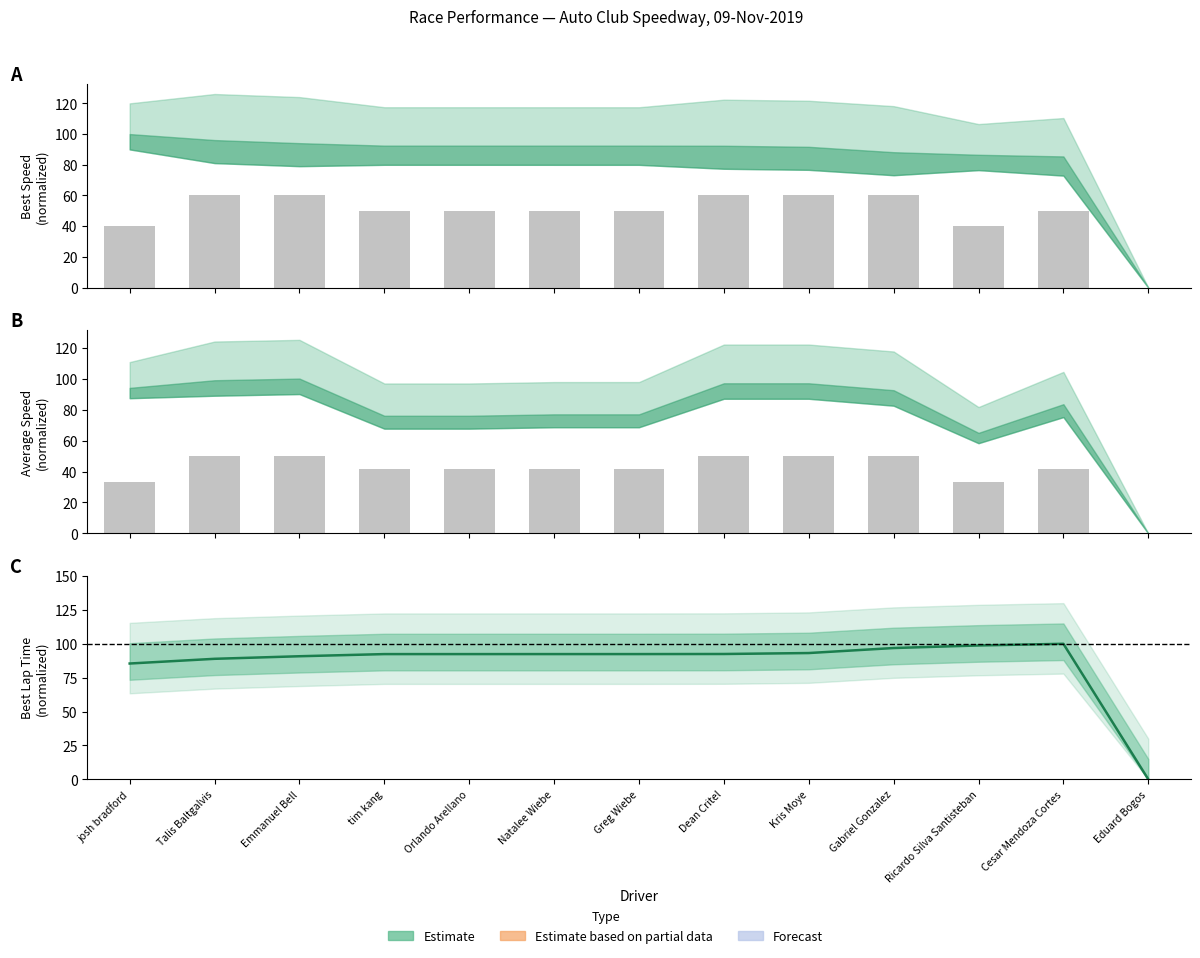

Reading right to left, list all the values displayed in this chart.

Total Laps: Eduard Bogos=0.0	Cesar Mendoza Cortes=50.0	Ricardo Silva Santisteban=40.0	Gabriel Gonzalez=60.0	Kris Moye=60.0	Dean Critel=60.0	Greg Wiebe=50.0	Natalee Wiebe=50.0	Orlando Arellano=50.0	tim kang=50.0	Emmanuel Bell=60.0	Talis Baltgalvis=60.0	josh bradford=40.0
Total Distance: Eduard Bogos=0.0	Cesar Mendoza Cortes=41.7	Ricardo Silva Santisteban=33.3	Gabriel Gonzalez=50.0	Kris Moye=50.0	Dean Critel=50.0	Greg Wiebe=41.7	Natalee Wiebe=41.7	Orlando Arellano=41.7	tim kang=41.7	Emmanuel Bell=50.0	Talis Baltgalvis=50.0	josh bradford=33.3
Best Lap time: Eduard Bogos=0.0	Cesar Mendoza Cortes=100.0	Ricardo Silva Santisteban=98.8	Gabriel Gonzalez=96.9	Kris Moye=93.2	Dean Critel=92.5	Greg Wiebe=92.4	Natalee Wiebe=92.4	Orlando Arellano=92.4	tim kang=92.4	Emmanuel Bell=90.8	Talis Baltgalvis=88.9	josh bradford=85.4